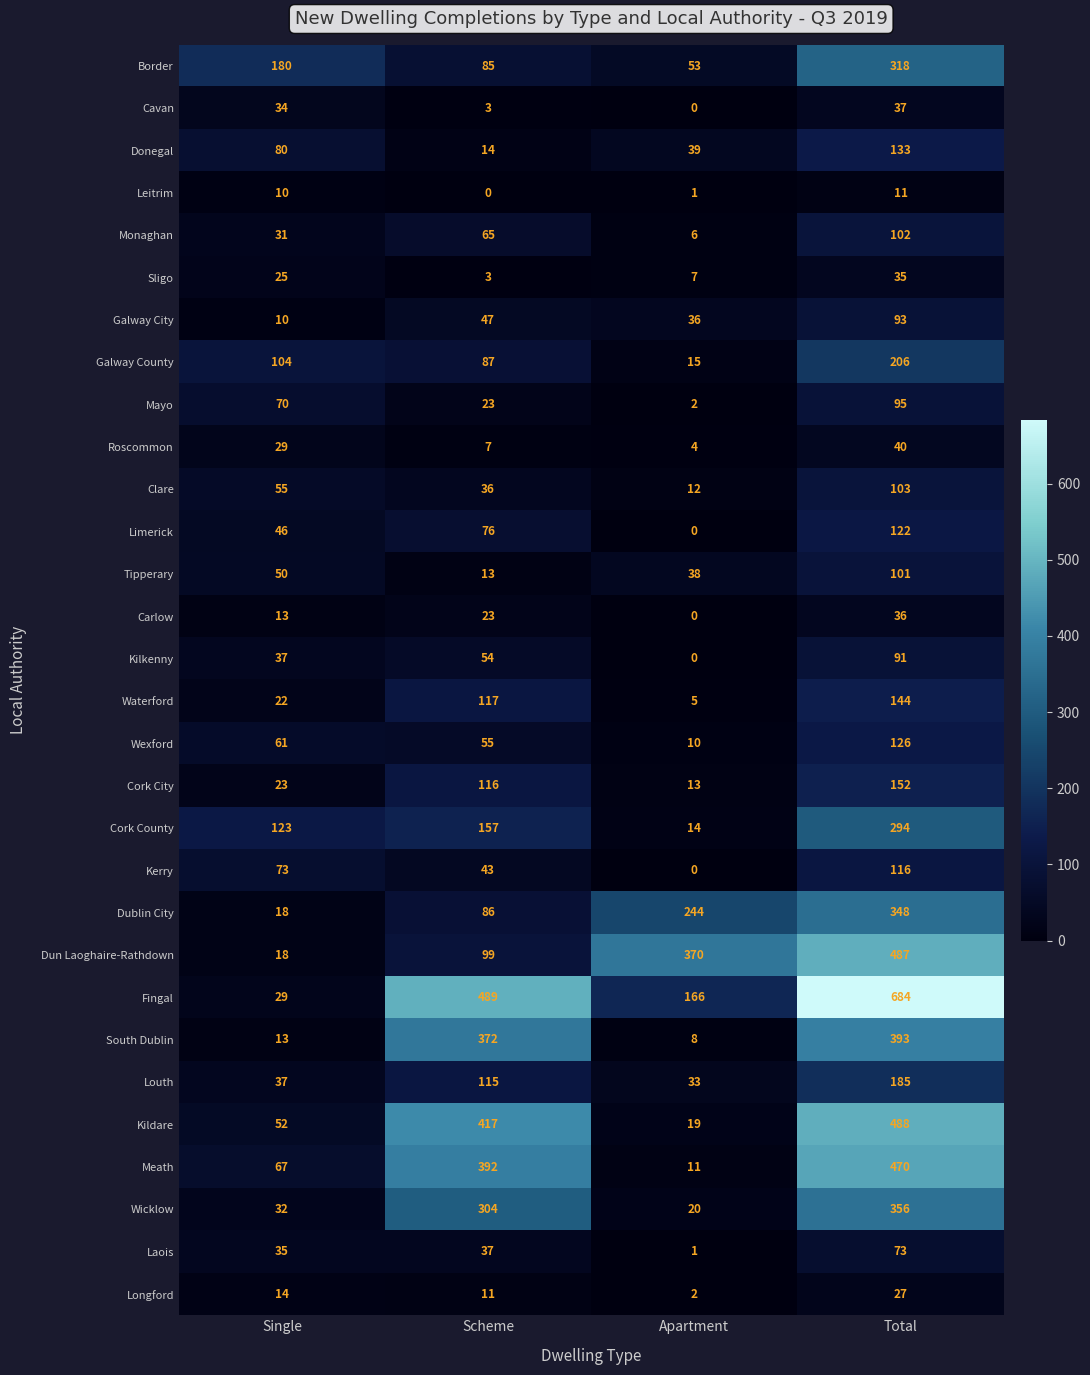

Where is Galway County nearest to the value 110?

Single